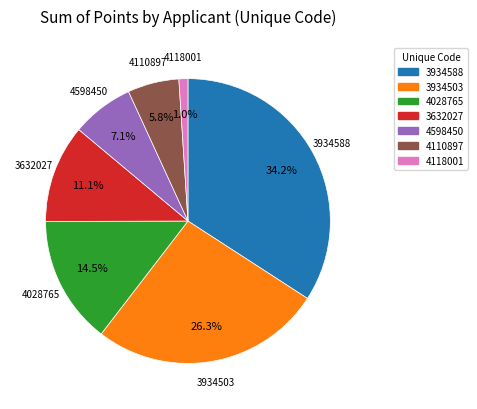

Is there a majority slice in this chart?

No